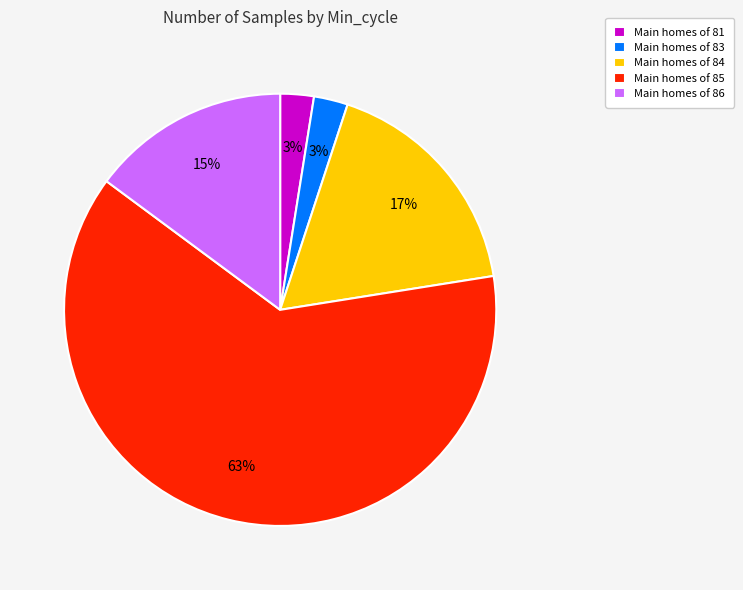

Is there a majority slice in this chart?

Yes